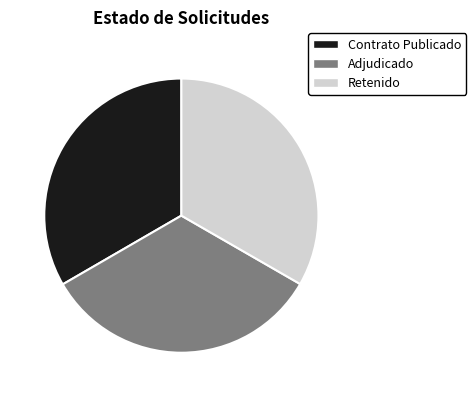

What is the ratio of the value at Contrato Publicado to the value at Retenido?

1.0